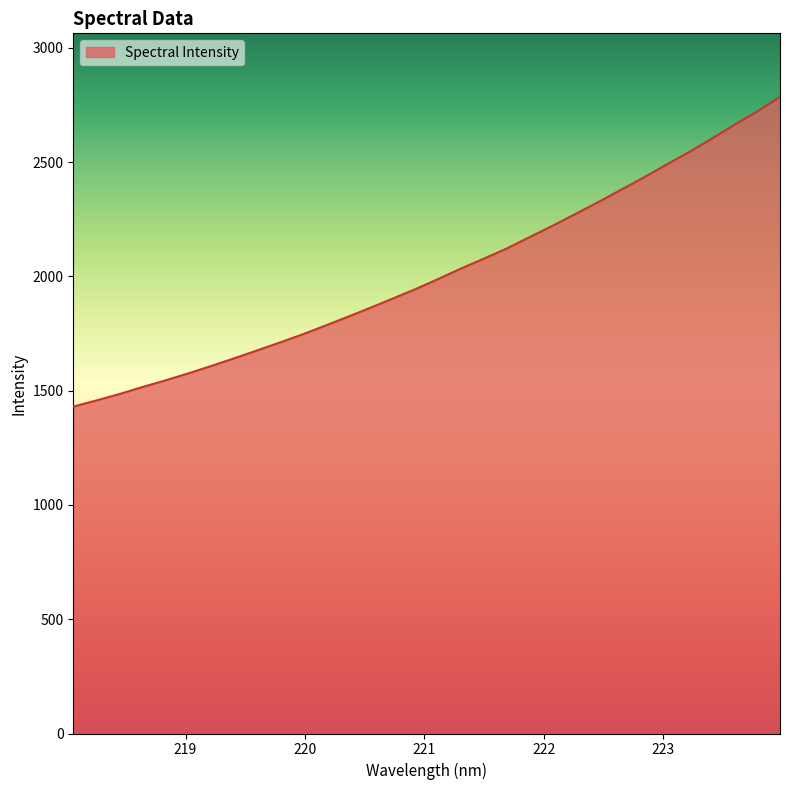

What is the maximum value shown in the chart?

2784.8